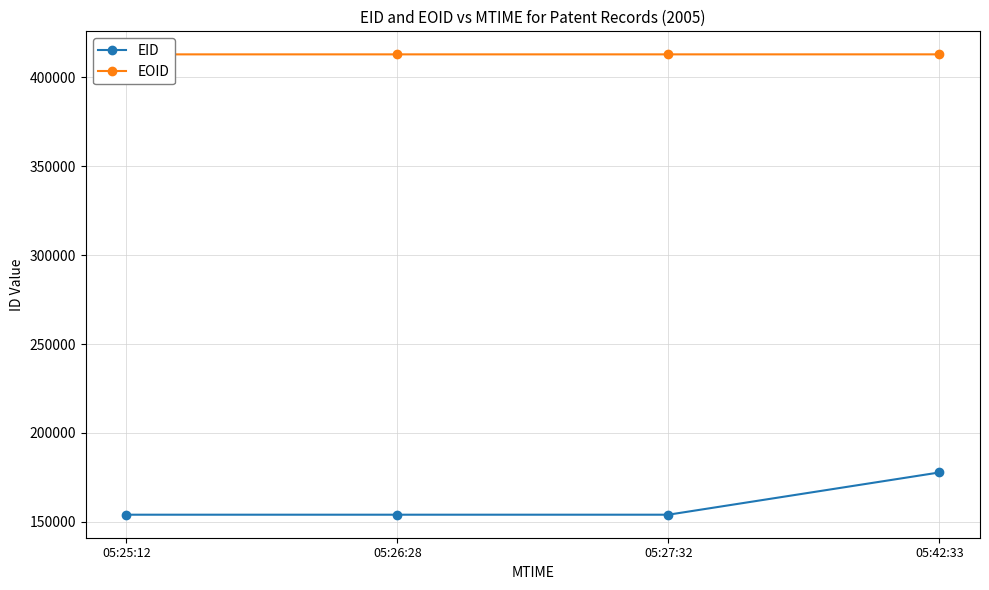

What position from the right is 05:42:33?

1